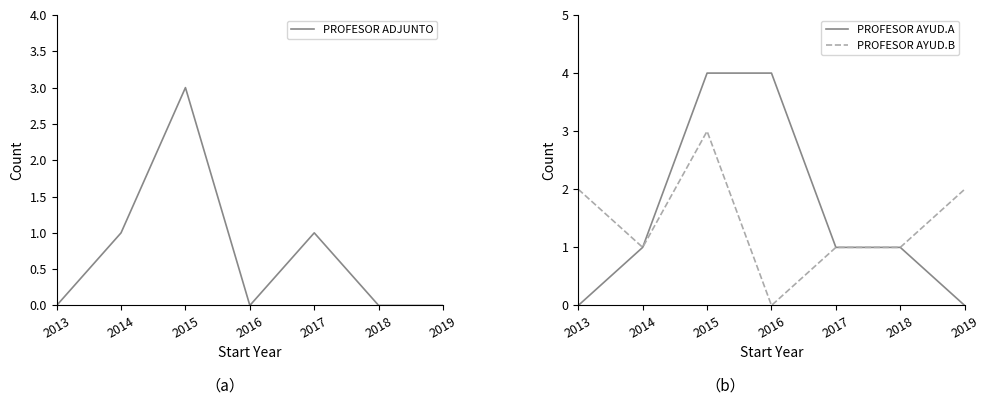

How many distinct data groups are displayed?

3